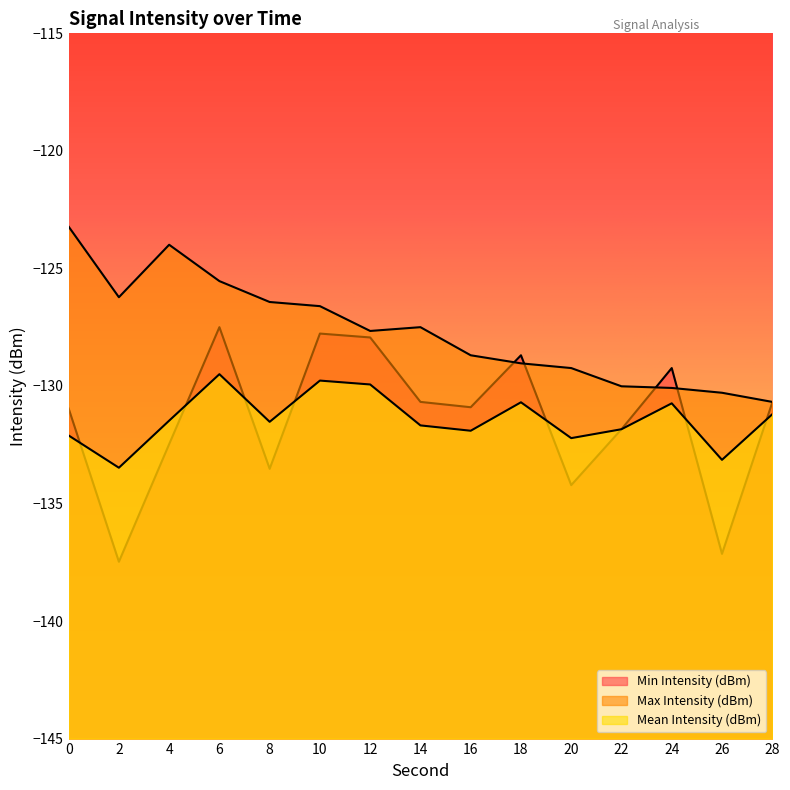

At which category is the sum across all series the highest?

6